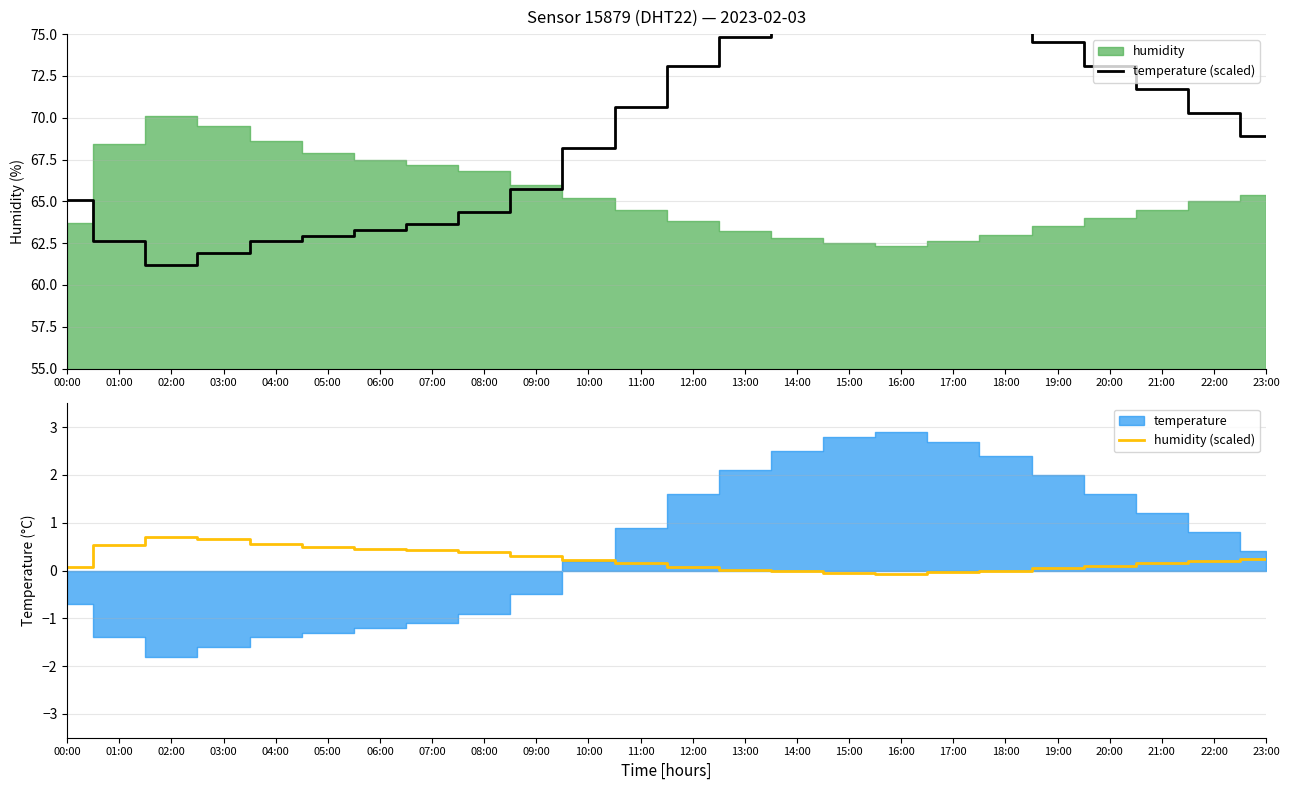

True or false: humidity (scaled) and temperature (scaled) intersect in this chart.

False